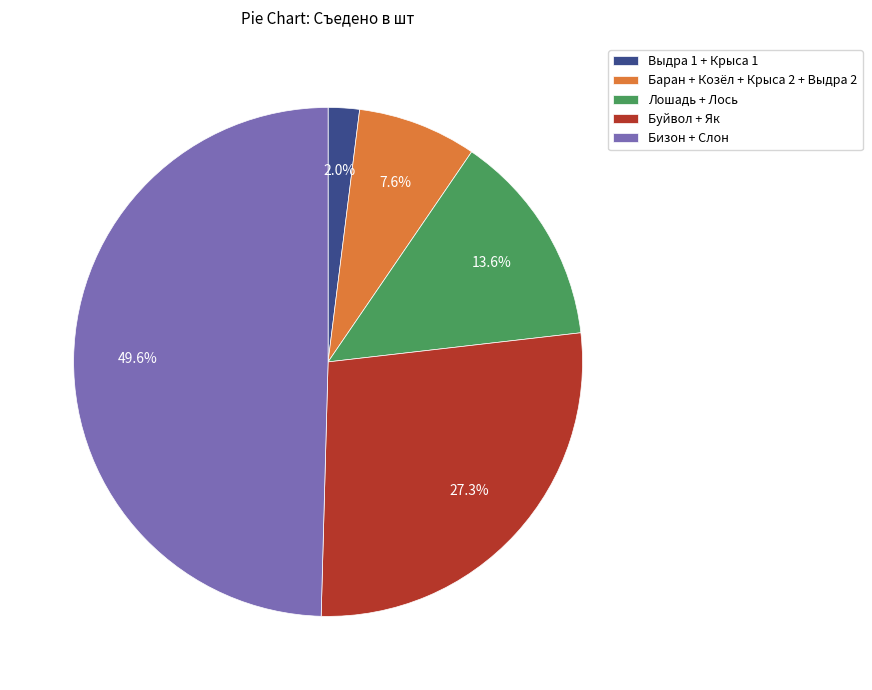

What portion of the pie excludes Выдра 1 + Крыса 1?

98.0%